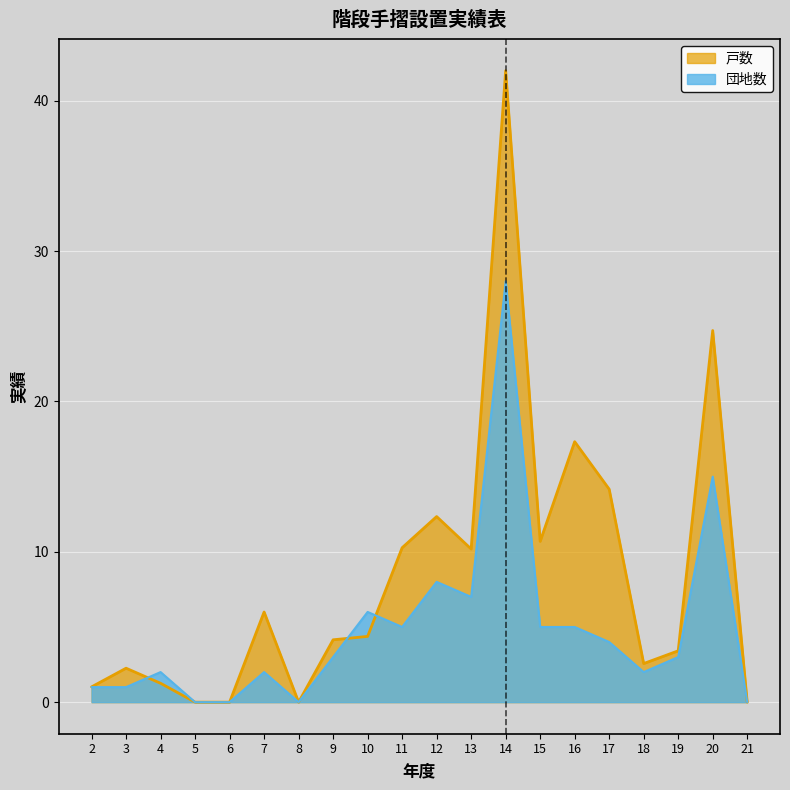

At which label does 戸数 reach its peak?

14